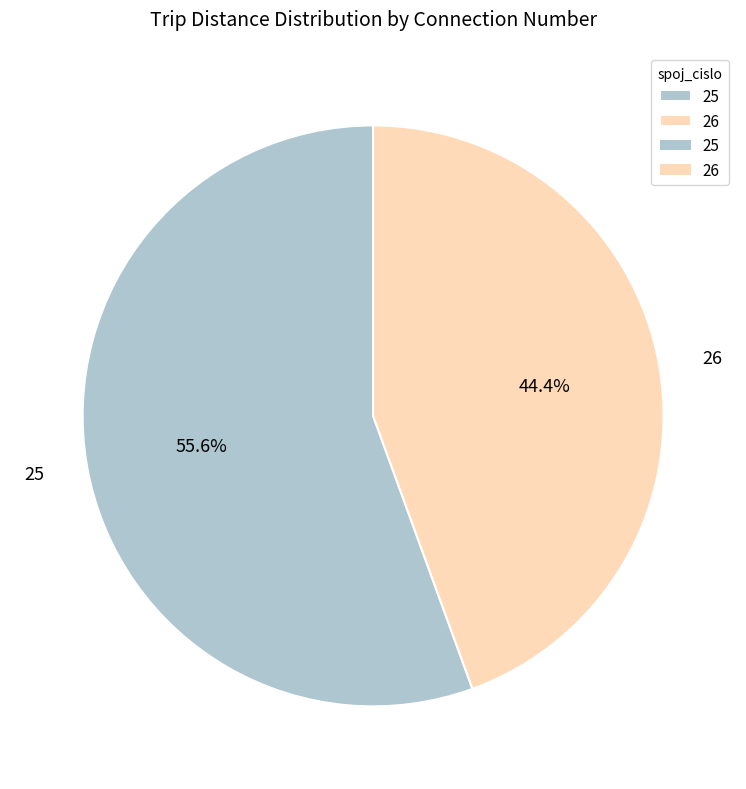

What percentage is the 25 slice, to the nearest percent?

56%